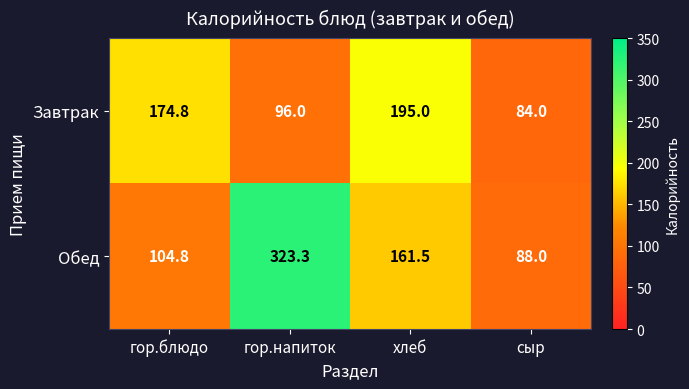

Which category has the highest value across all series?

гор.напиток